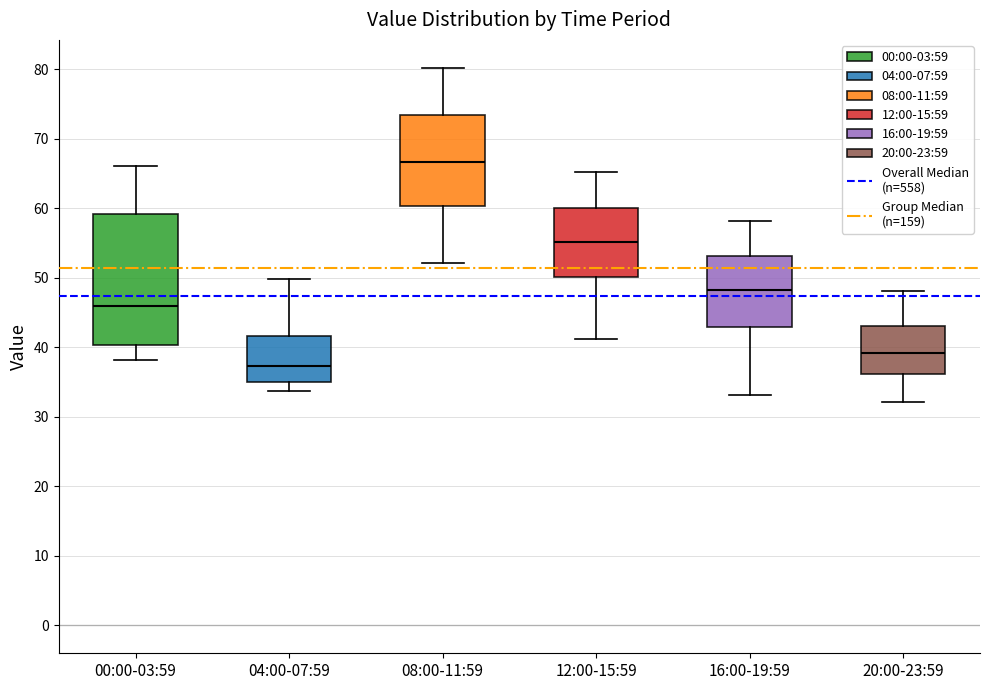

Where does the upper whisker of the box for 08:00-11:59 end on the y-axis? The values are not printed on the chart, so give them approximately, as read against the axis.

80